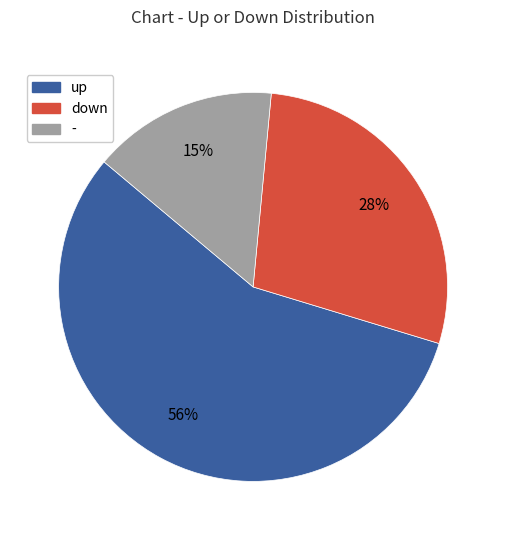

Is the sum of up and - greater than half?

Yes